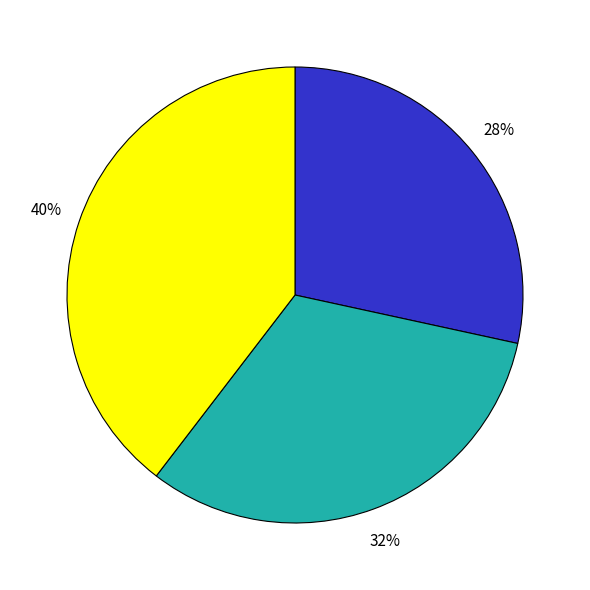

To the nearest percent, what is the average slice percentage?

33%